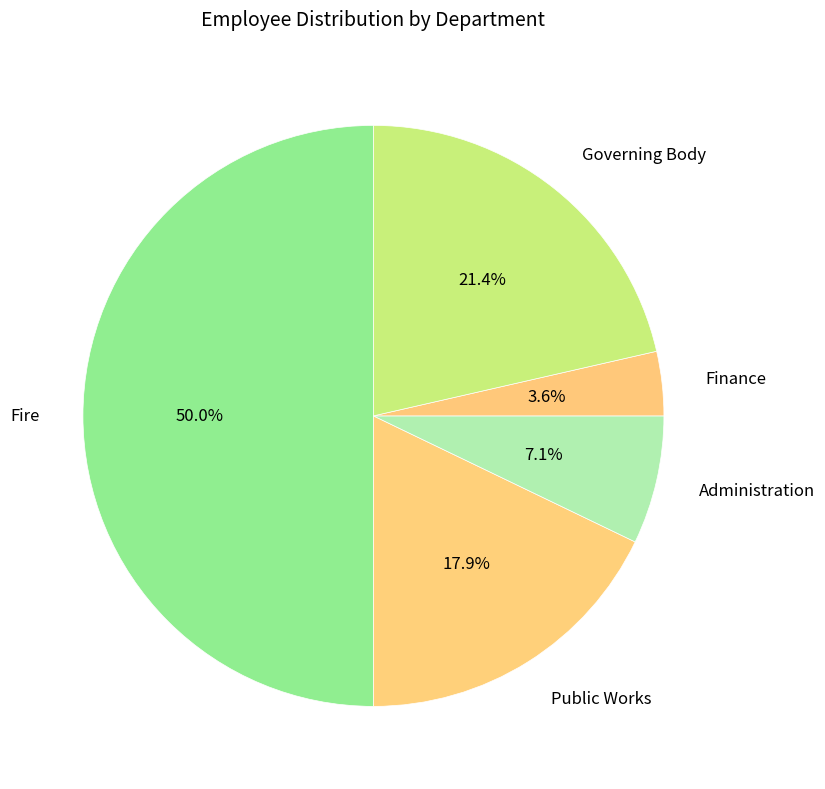

Is it true that Public Works is 26% of the pie?

False